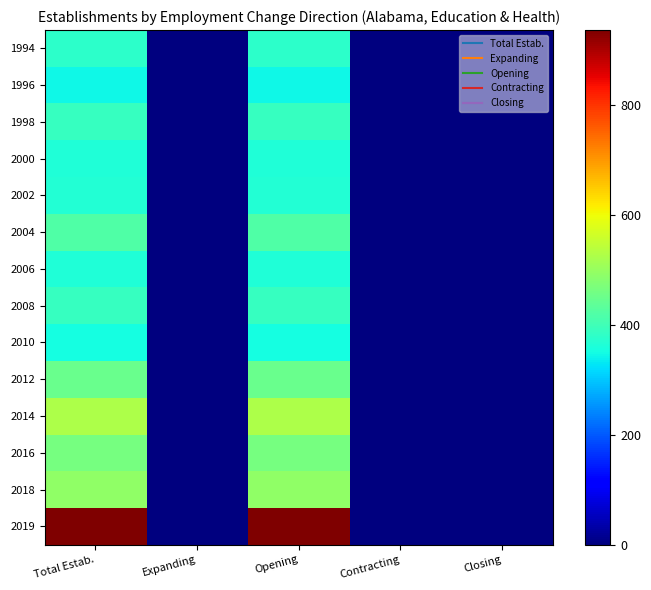

Between Closing and Expanding, which is larger?

Closing